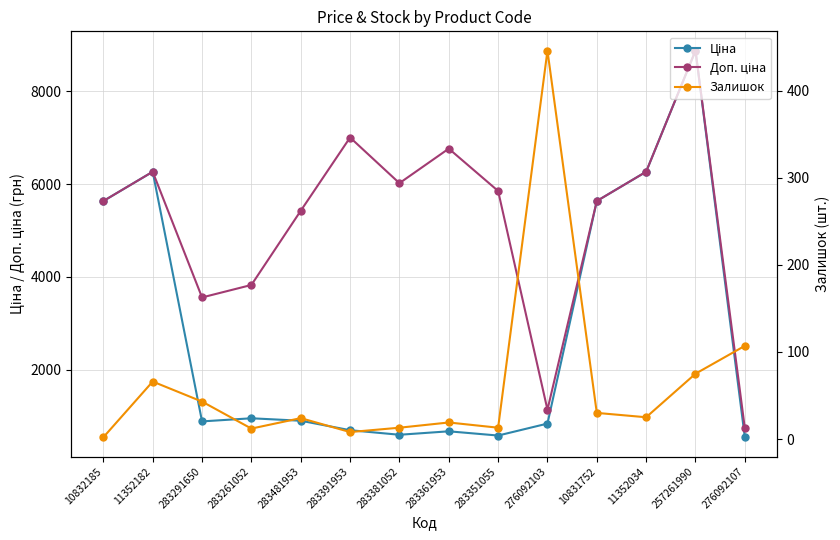

What value does the Залишок series have at 276092103?

446.0